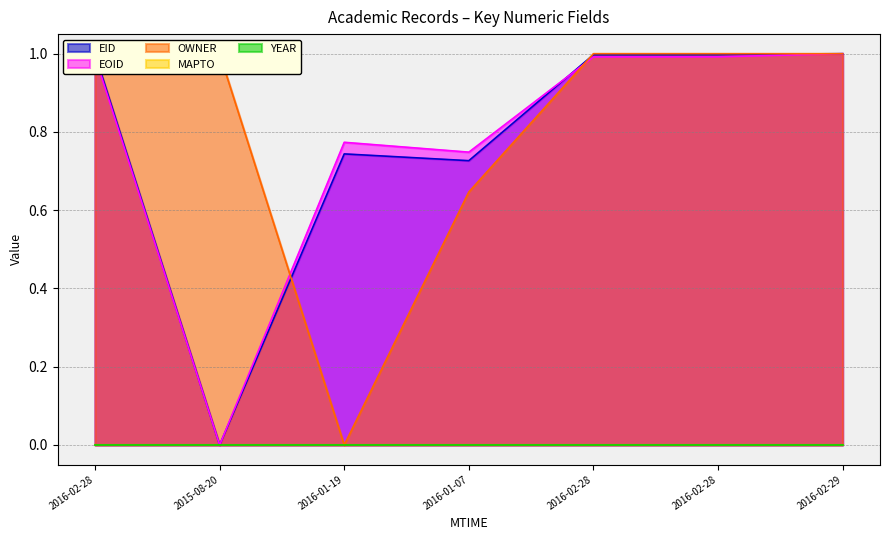

At which label does OWNER reach its minimum?

2016-01-19